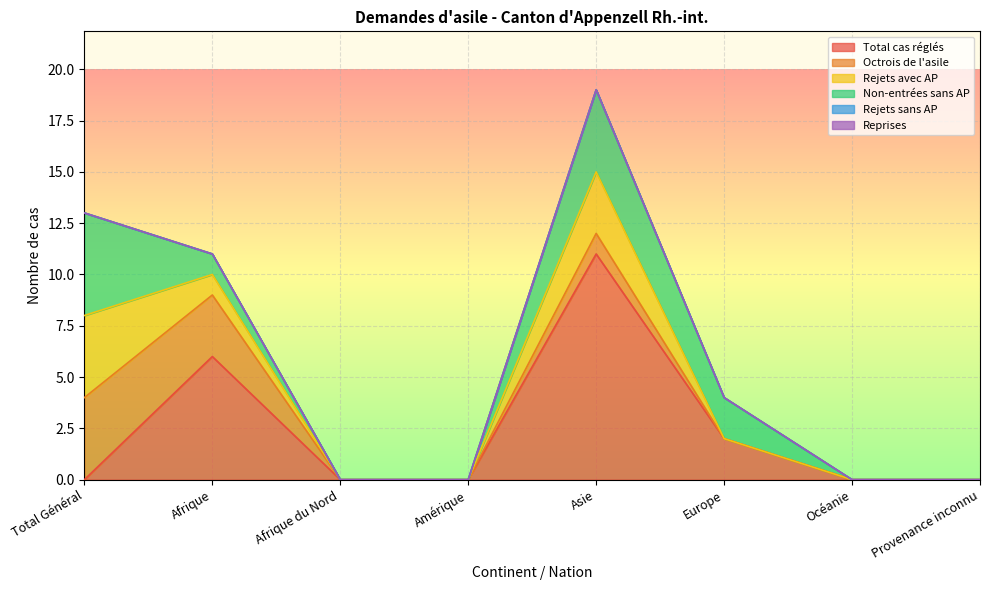

Reading left to right, extract all data points from this chart.

Total cas réglés: 0	6	0	0	11	2	0	0
Octrois de l'asile: 4	3	0	0	1	0	0	0
Rejets avec AP: 4	1	0	0	3	0	0	0
Non-entrées sans AP: 5	1	0	0	4	2	0	0
Rejets sans AP: 0	0	0	0	0	0	0	0
Reprises: 0	0	0	0	0	0	0	0